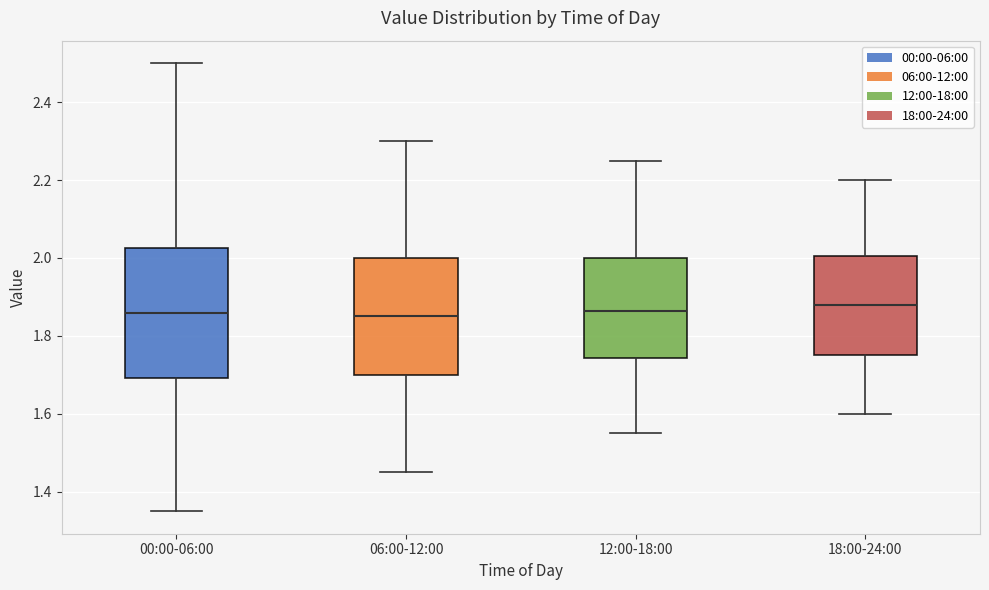

Where does the median line of the box for 00:00-06:00 sit on the y-axis? The values are not printed on the chart, so give them approximately, as read against the axis.

1.86